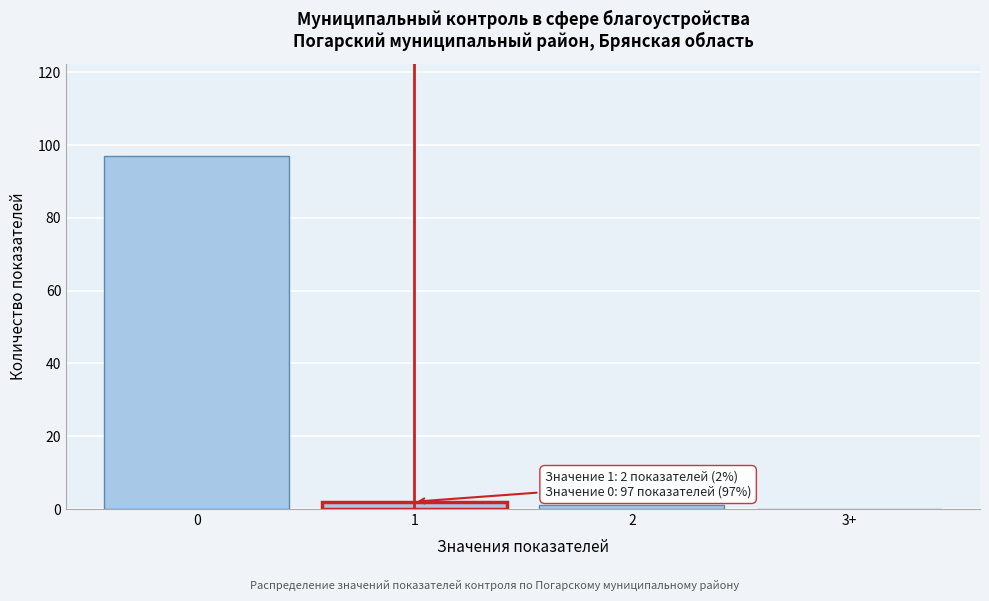

Reading right to left, what are all the values shown in this chart?

3+=0	2=1	1=2	0=97